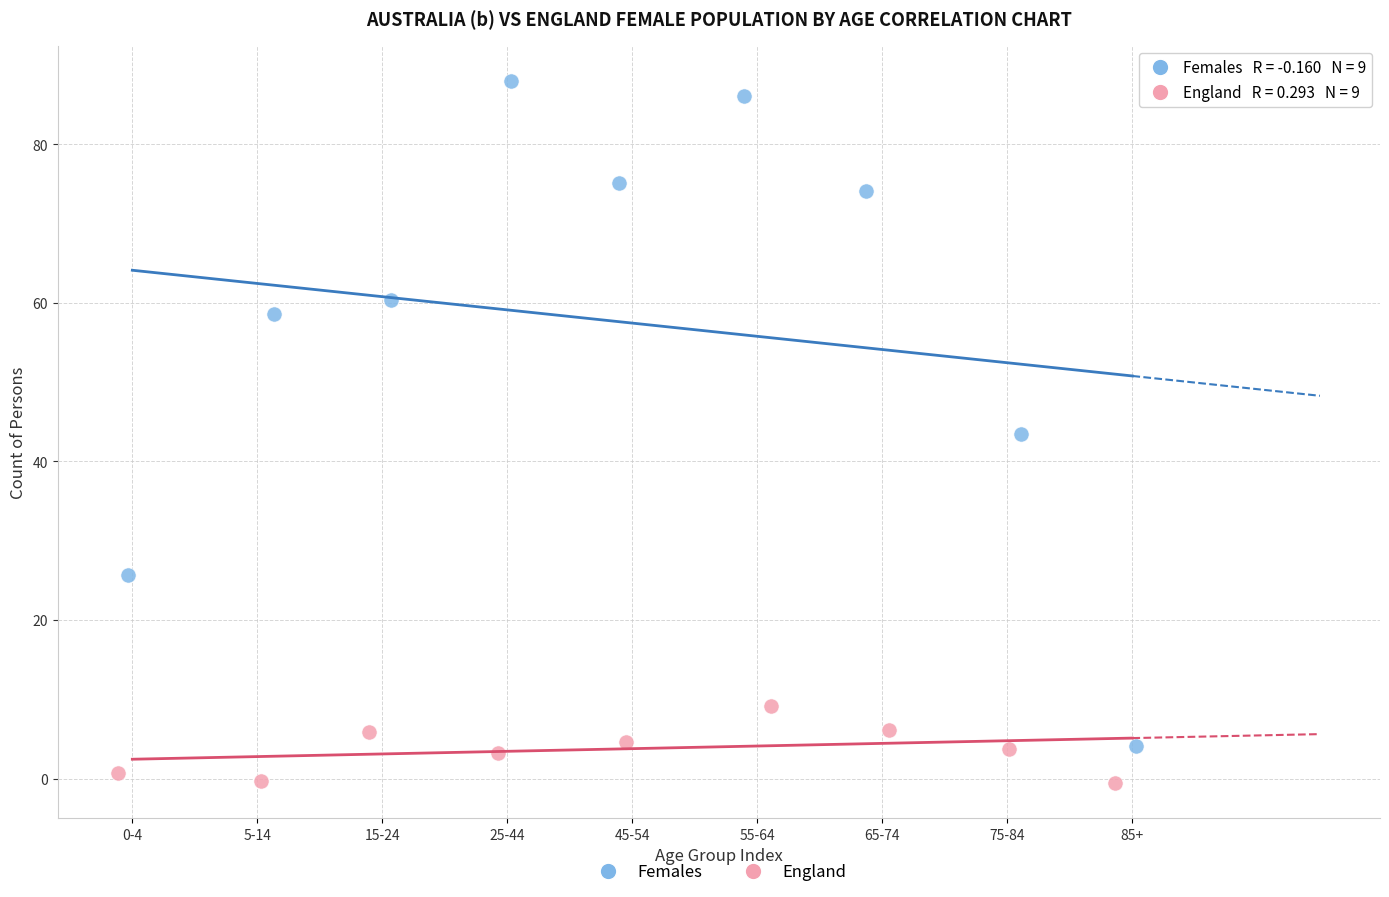

Which series reaches the minimum Y coordinate?

England